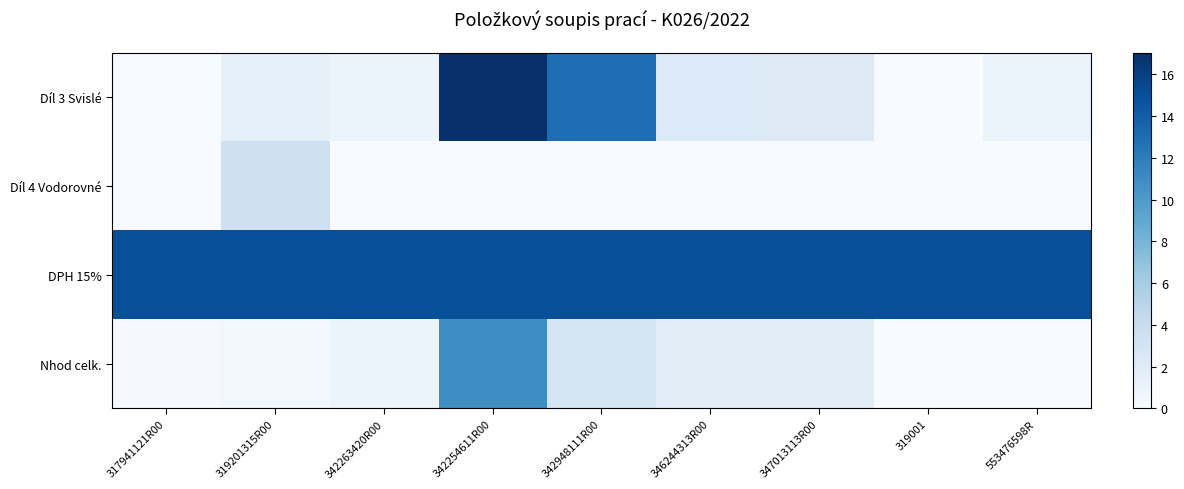

What is the spread (max minus min) of values at 346244313R00?

15.0